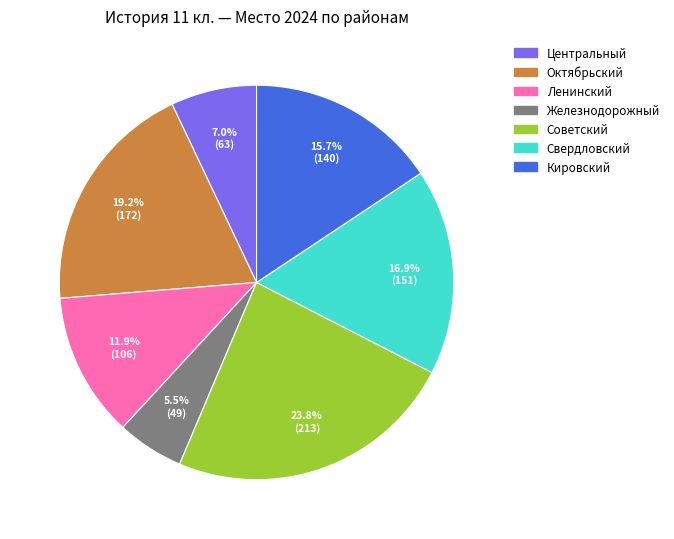

To the nearest percent, what is the difference between the Ленинский and Центральный slice percentages?

5%